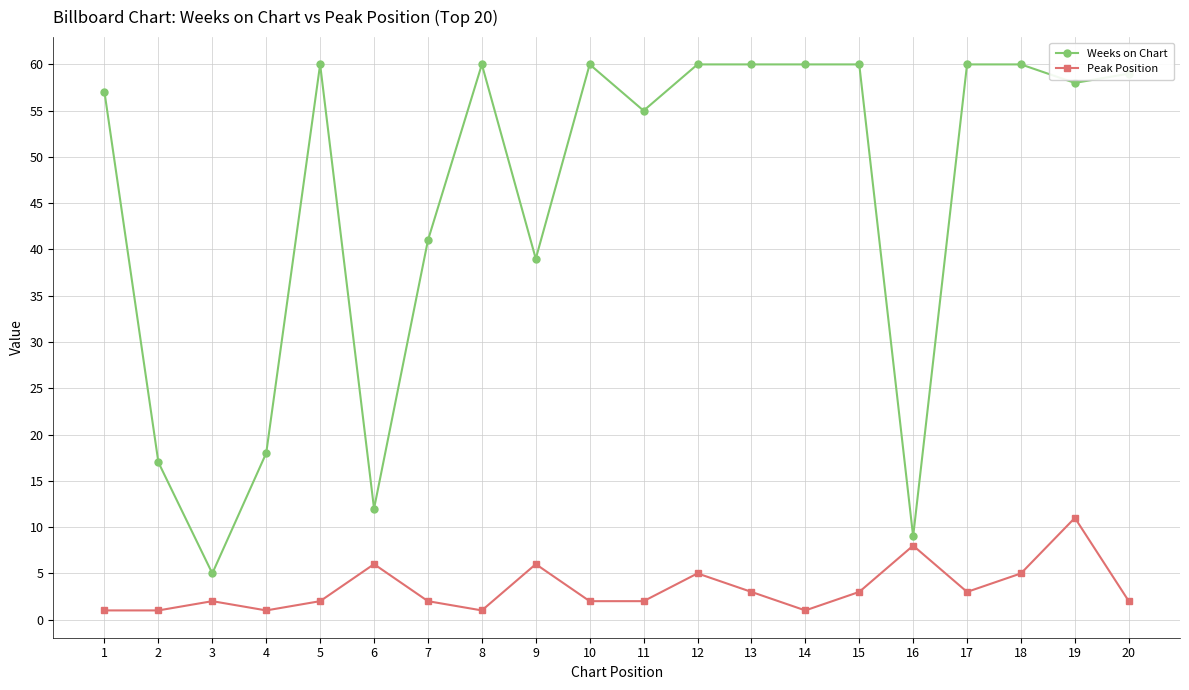

Which series has the widest spread of values?

Weeks on Chart